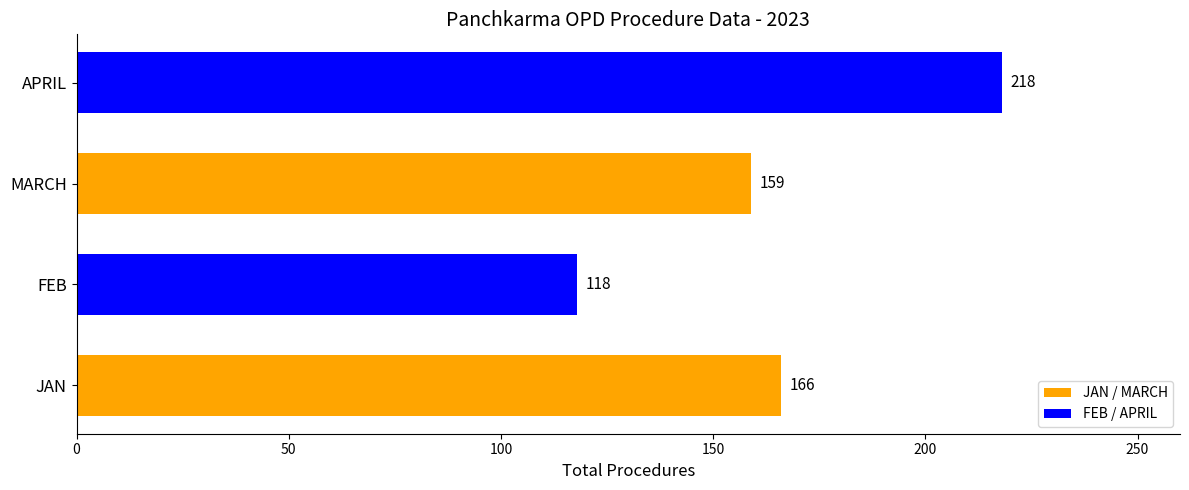

What is the change in value from MARCH to APRIL?

+59